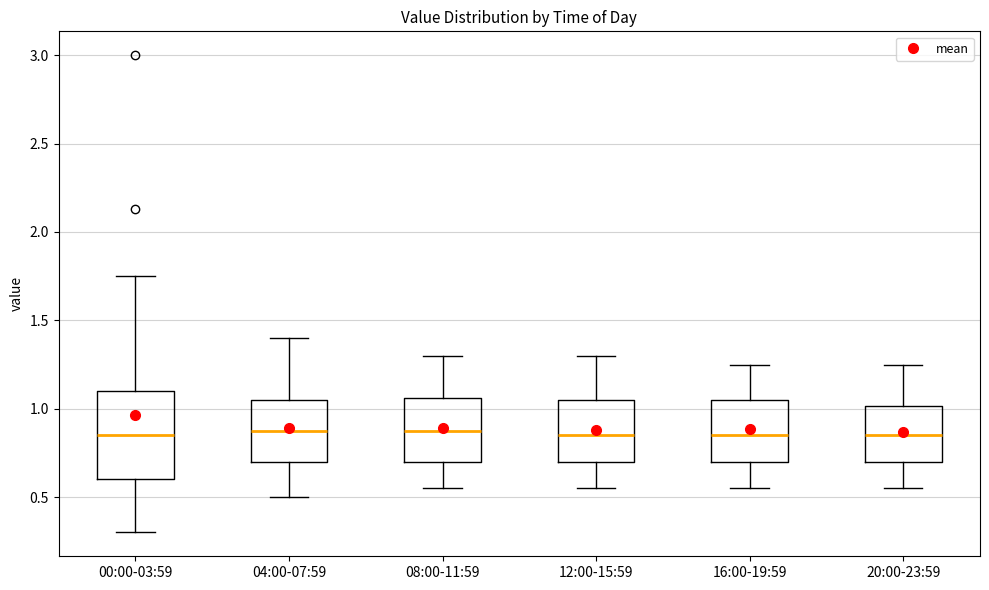

Reading left to right, transcribe this box plot: for each box, give where its median line is, the range the box spans, and where its two whiskers end, as read against the y-axis. The values are not printed on the chart, so give them approximately, as read against the axis.

00:00-03:59: median 0.85, box 0.60 to 1.10, whiskers 0.30 to 1.75
04:00-07:59: median 0.90, box 0.70 to 1.05, whiskers 0.50 to 1.40
08:00-11:59: median 0.90, box 0.70 to 1.05, whiskers 0.55 to 1.30
12:00-15:59: median 0.85, box 0.70 to 1.05, whiskers 0.55 to 1.30
16:00-19:59: median 0.85, box 0.70 to 1.05, whiskers 0.55 to 1.25
20:00-23:59: median 0.85, box 0.70 to 1.00, whiskers 0.55 to 1.25